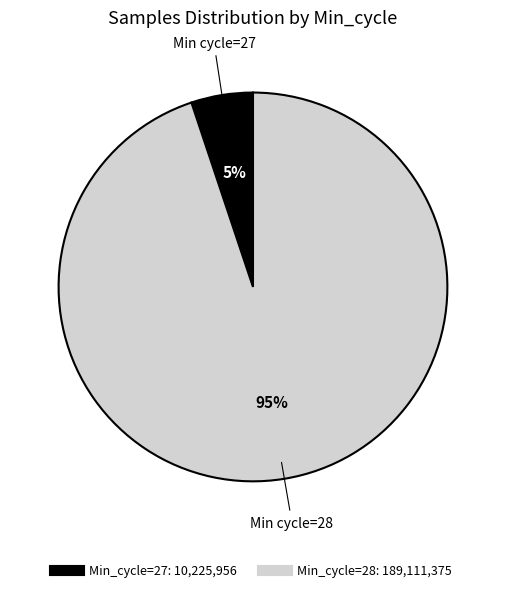

To the nearest percent, what is the average slice percentage?

50%